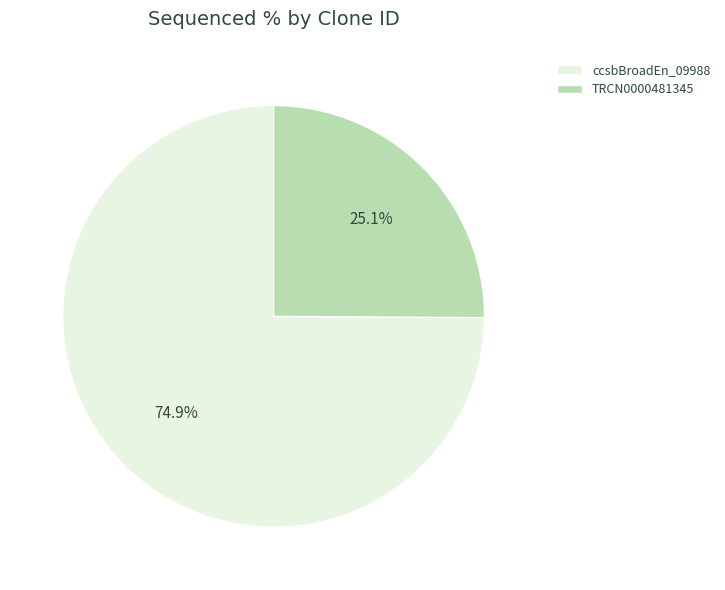

Which category accounts for the majority?

ccsbBroadEn_09988